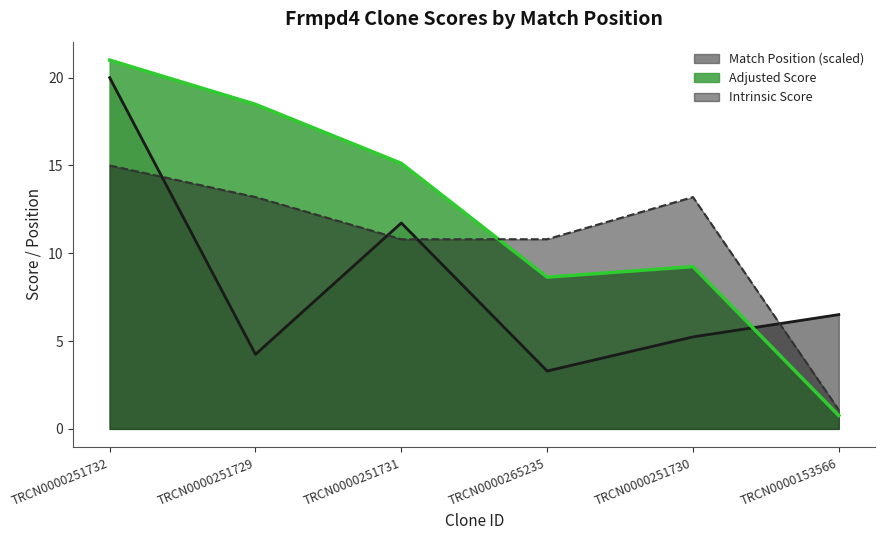

What is the difference between the maximum and minimum values in the Intrinsic Score series?

13.9